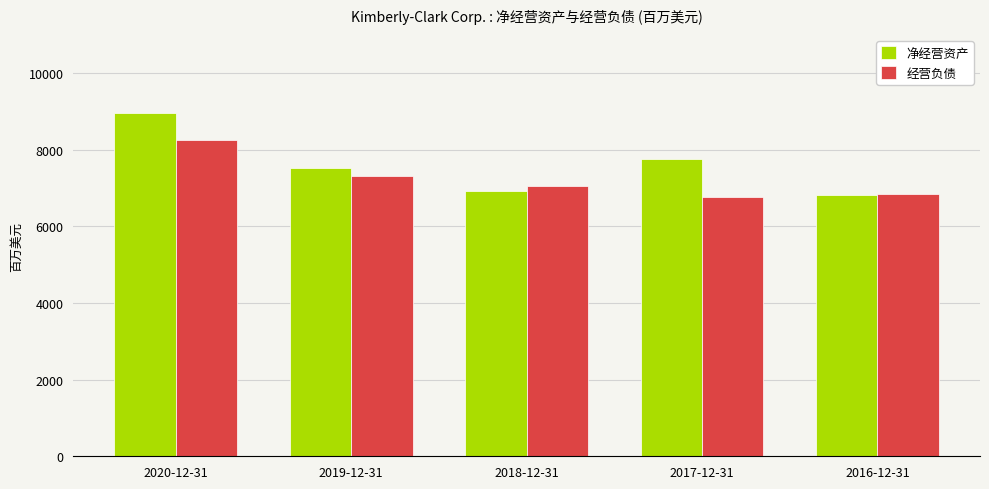

Rank the series by their maximum value, from lowest to highest.

经营负债, 净经营资产